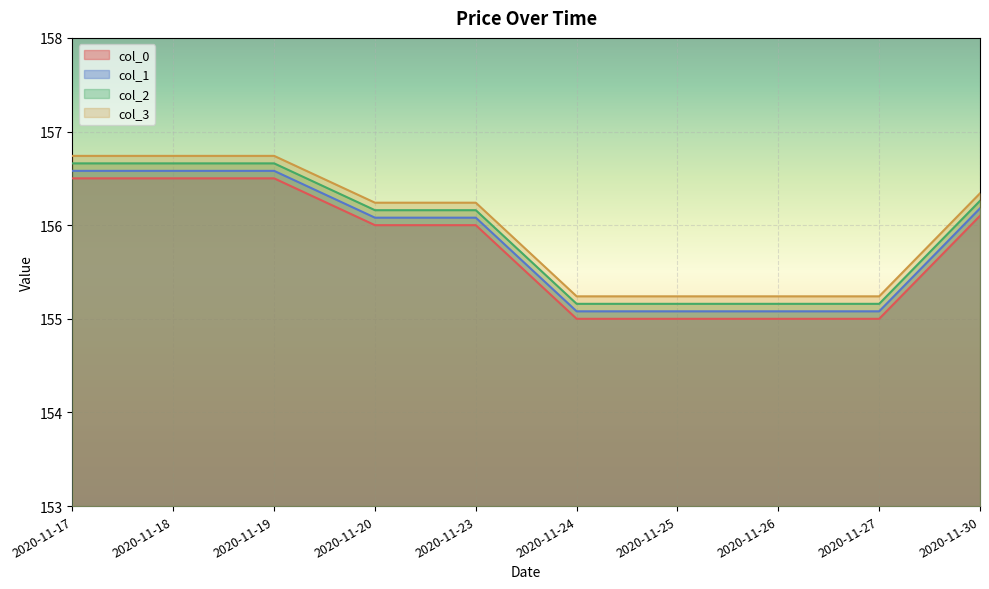

What are all the series names shown in the legend?

col_0, col_1, col_2, col_3